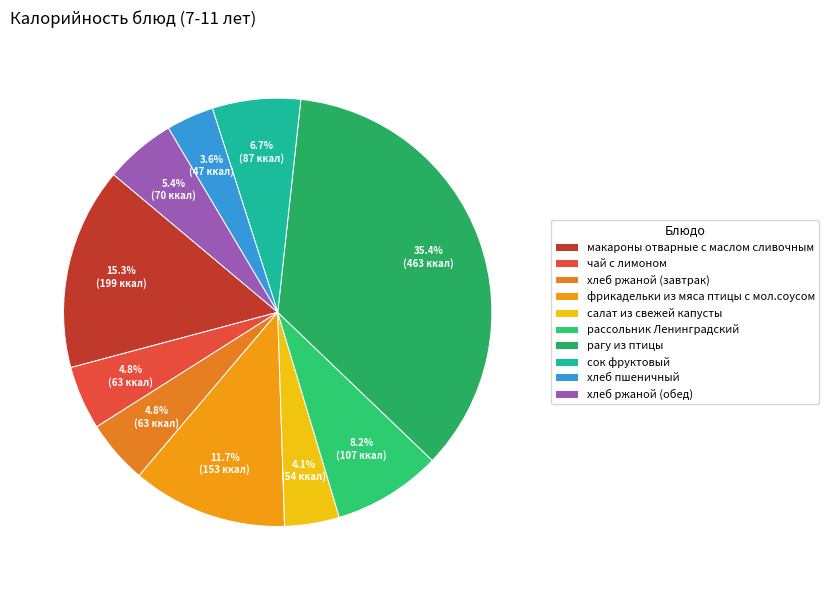

Does хлеб пшеничный represent more than half of the total?

No